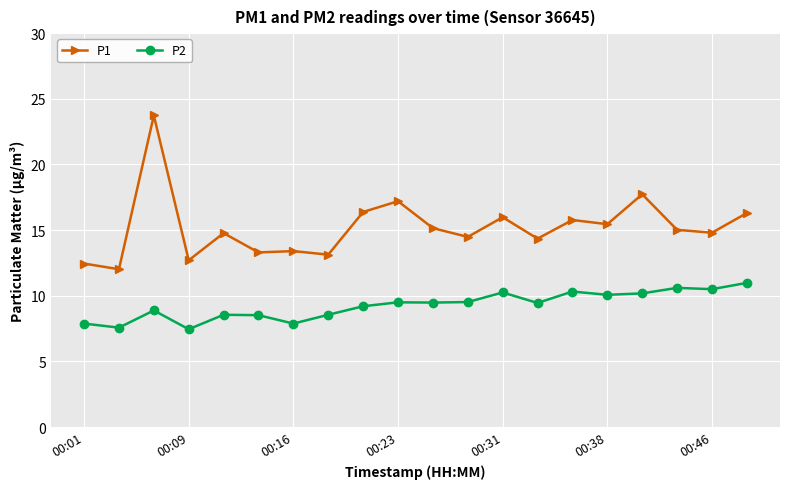

Which series has the largest range (max minus min)?

P1